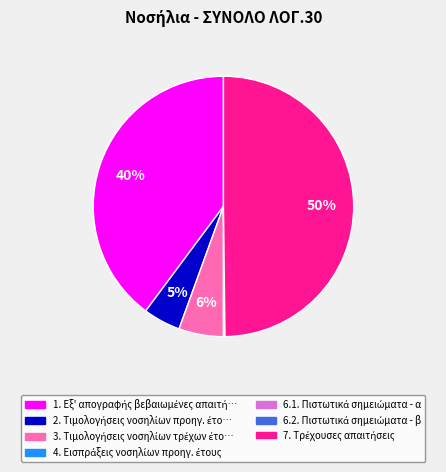

To the nearest percent, what is the difference between the largest and smallest slice percentages?

50%